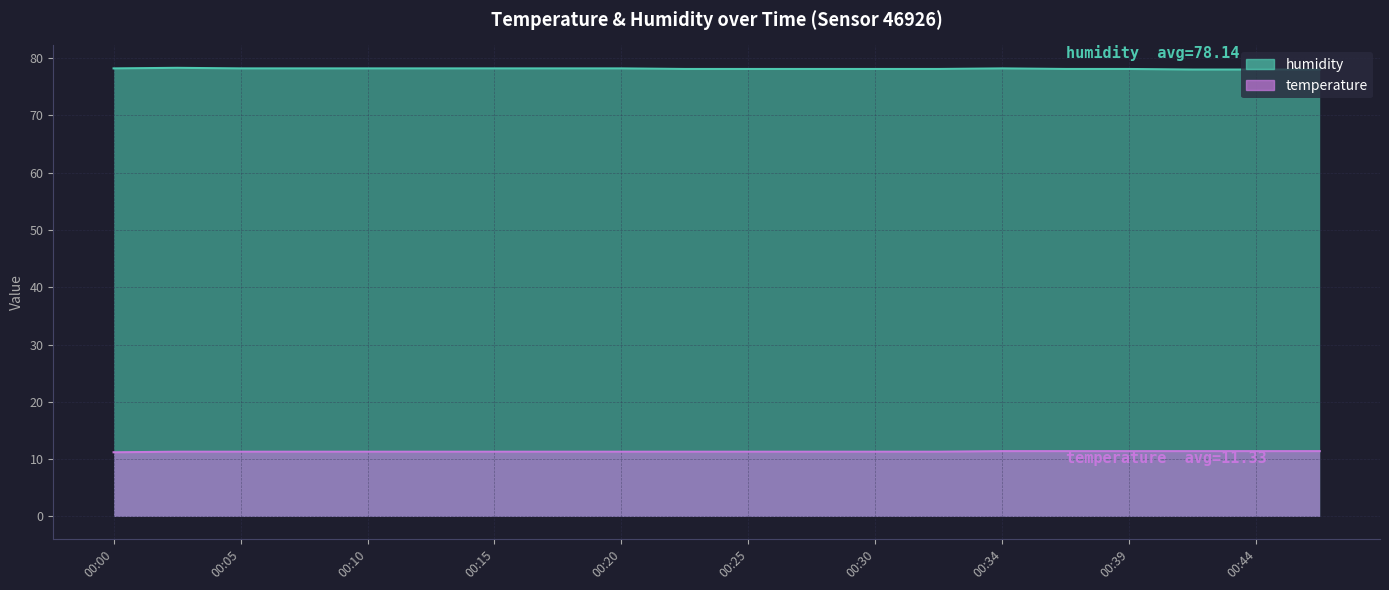

How many categories are shown in the chart?

20